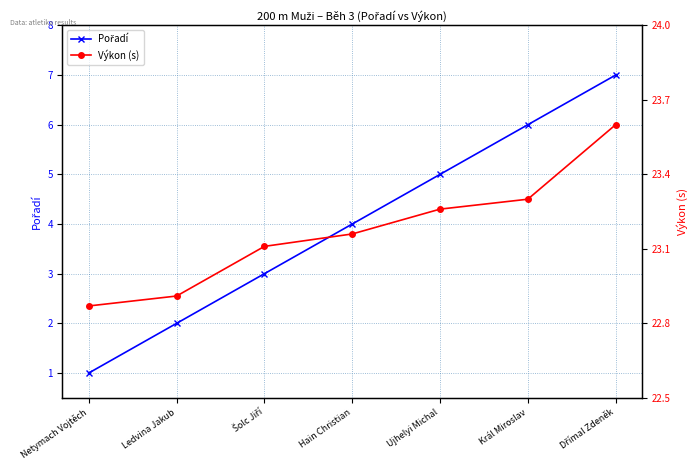

What is the highest value of the Pořadí series?

7.0